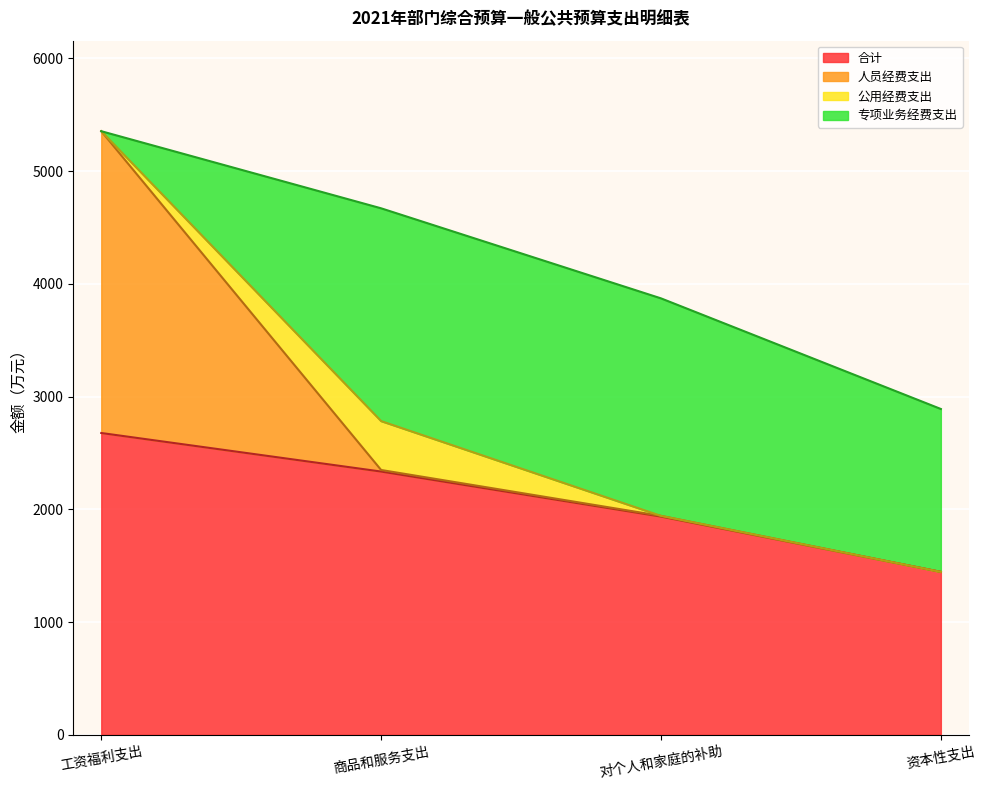

Reading left to right, extract all data points from this chart.

合计: 工资福利支出=2676.8	商品和服务支出=2334.9	对个人和家庭的补助=1935.5	资本性支出=1444.9
人员经费支出: 工资福利支出=2676.8	商品和服务支出=13.9	对个人和家庭的补助=6.3	资本性支出=0.0
公用经费支出: 工资福利支出=0.0	商品和服务支出=433.5	对个人和家庭的补助=0.0	资本性支出=0.0
专项业务经费支出: 工资福利支出=0.0	商品和服务支出=1887.4	对个人和家庭的补助=1929.2	资本性支出=1444.9